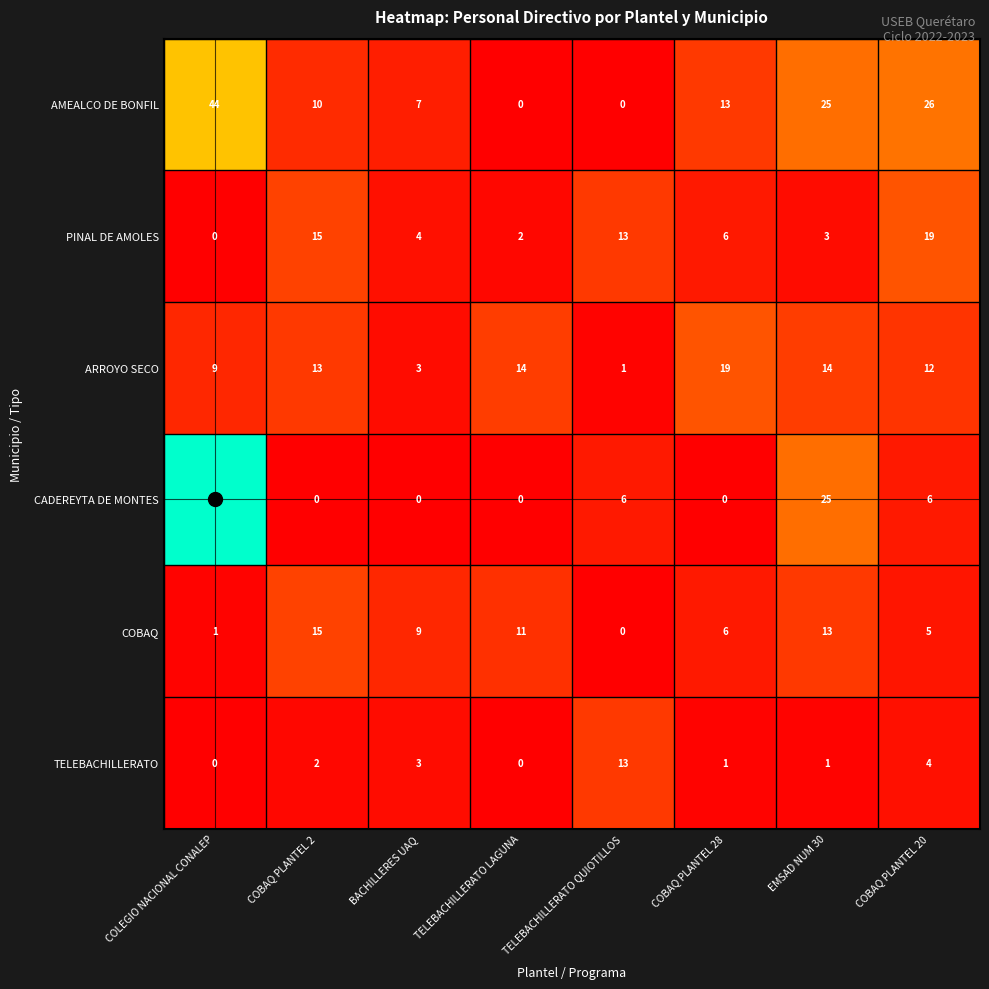

What is the total value across all series at COBAQ PLANTEL 20?

72